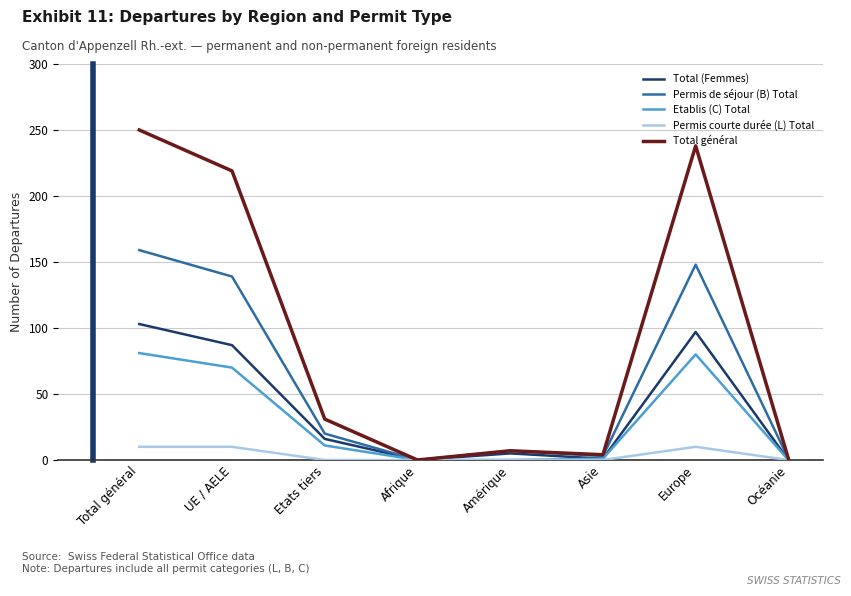

What is the sum of all Total (Femmes) values?

309